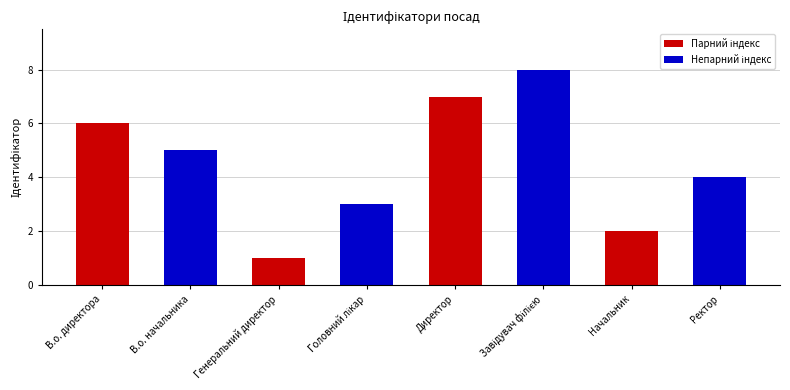

At which category does the chart reach its minimum across all series?

Генеральний директор